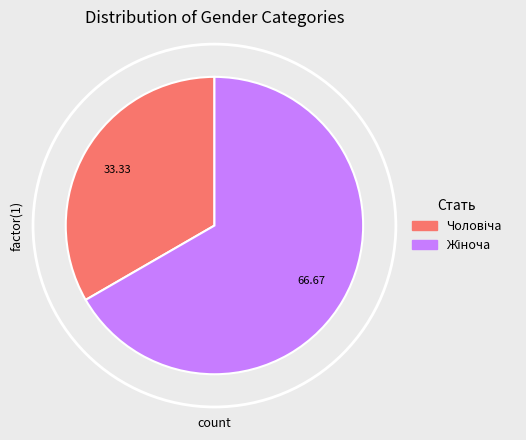

Count the number of slices in the pie.

2